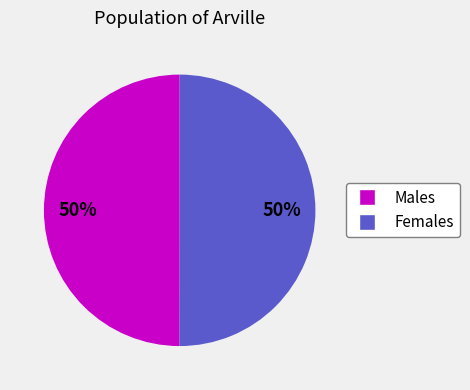

To the nearest percent, what portion does Females represent?

50%